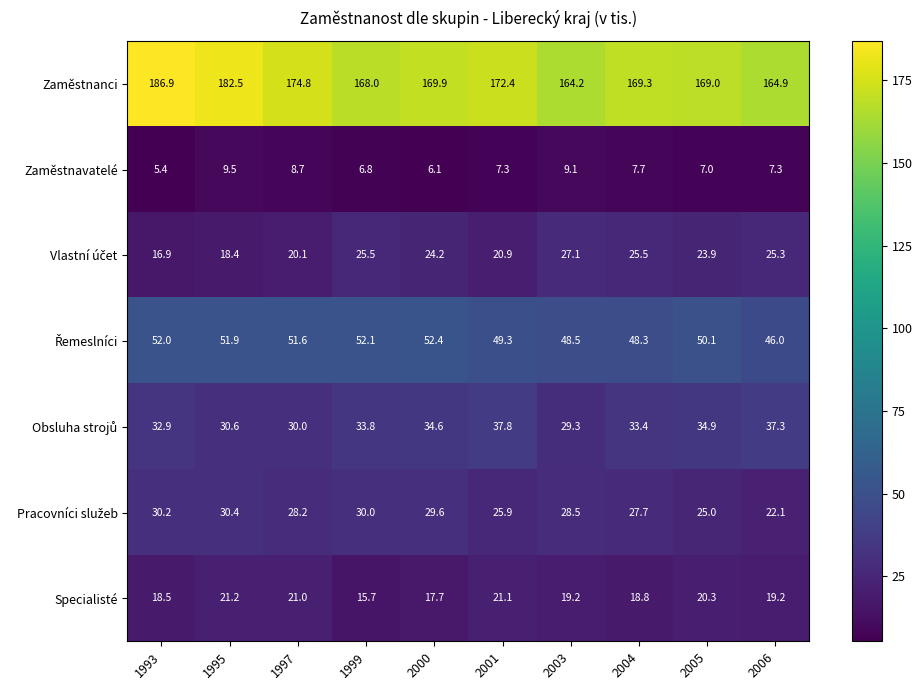

What is the average value of the Zaměstnavatelé series?

7.5